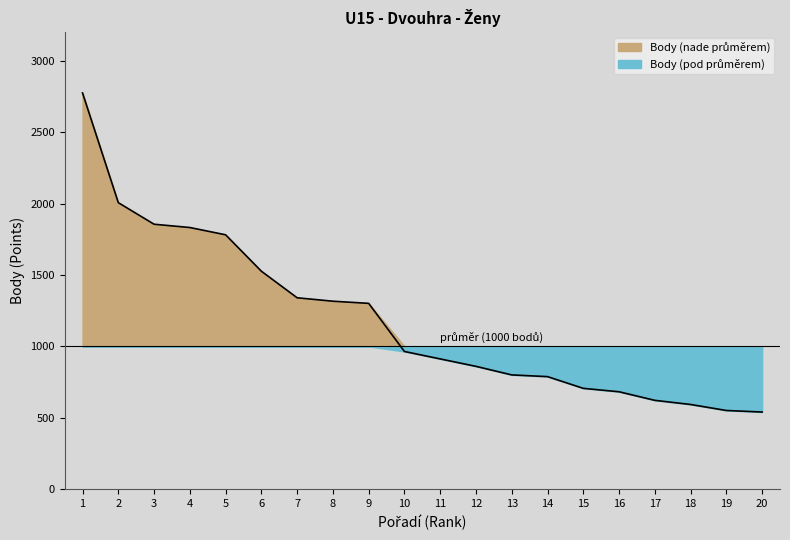

Is it true that the value at 3 is 1855?

True